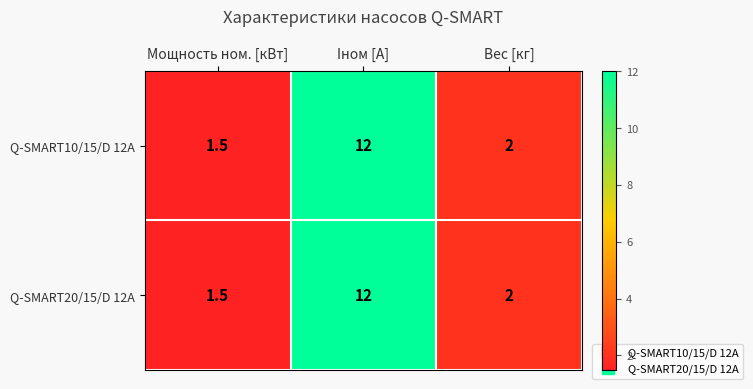

At which category is the sum across all series the highest?

Iном [A]